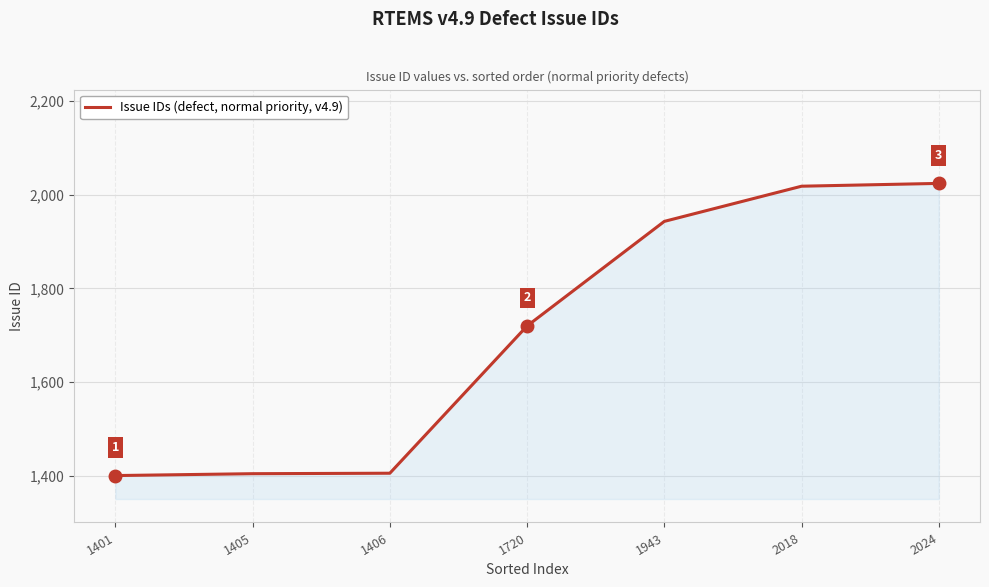

True or false: the data shows 2244 at 1720.

False